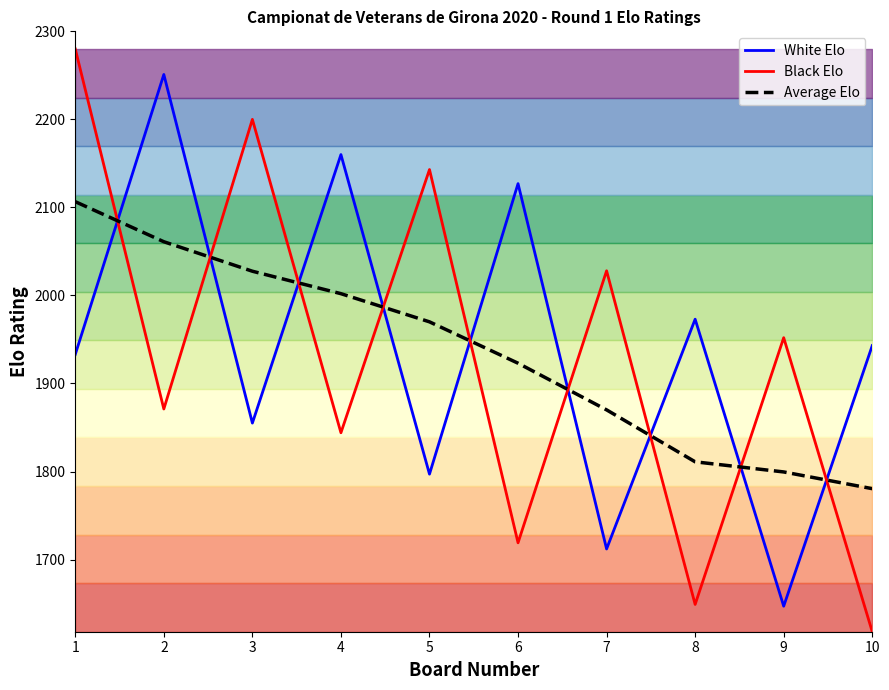

How many lines are shown in the chart?

3